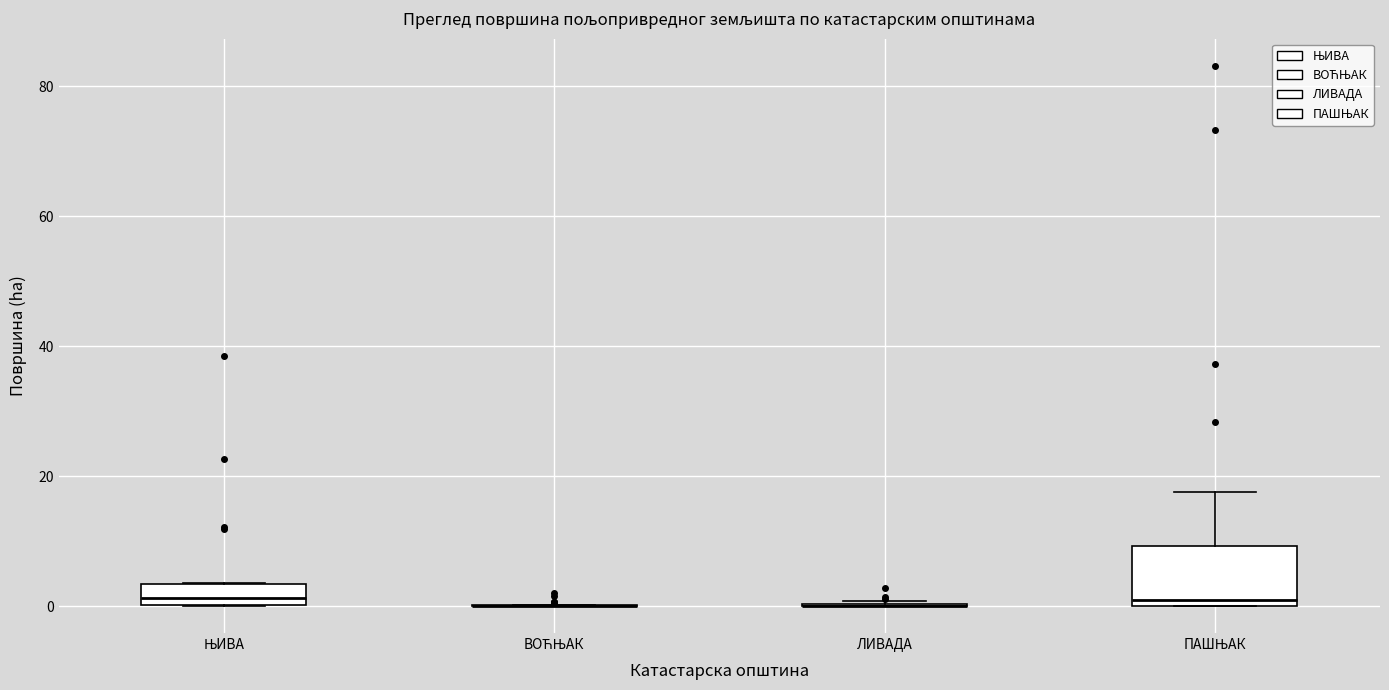

Which box is the tallest, from its lower edge to its upper edge?

ПАШЊАК